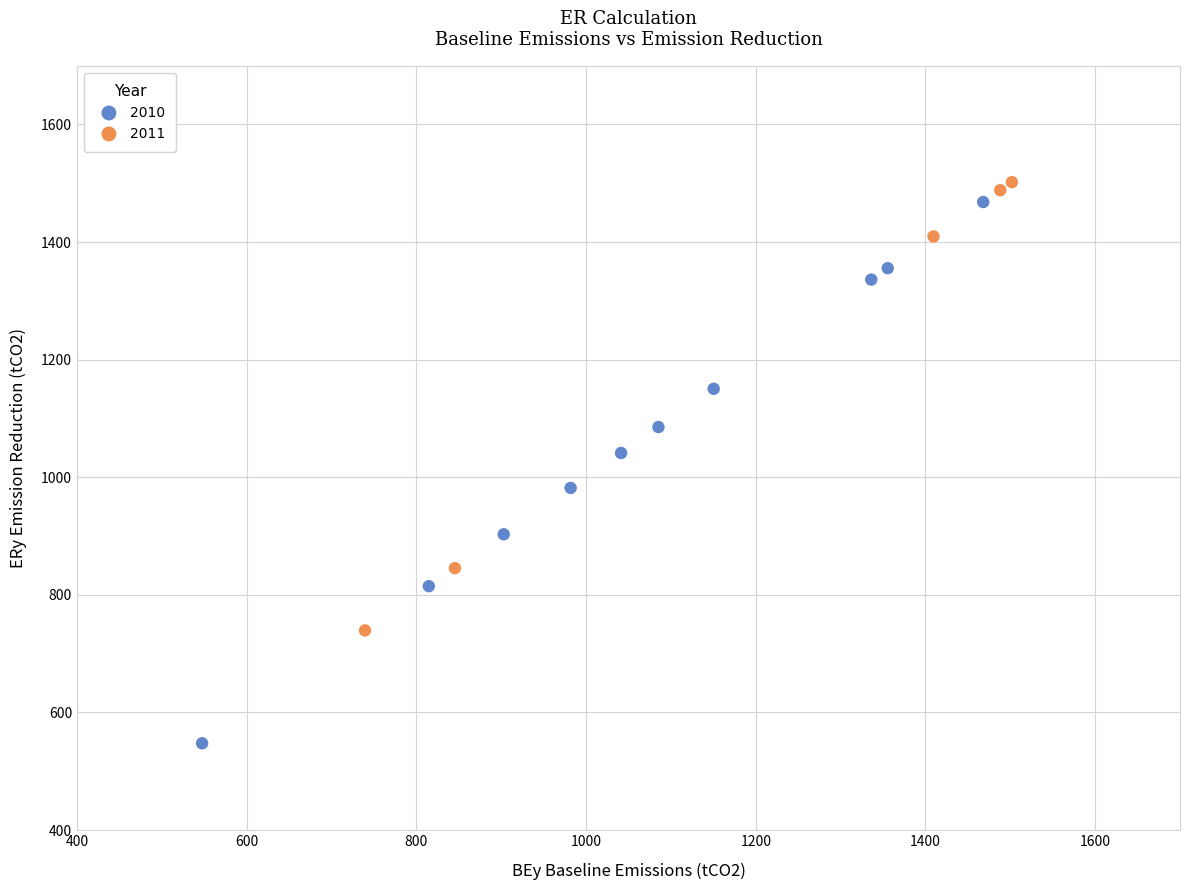

Which series has the largest Y range (max minus min)?

2010